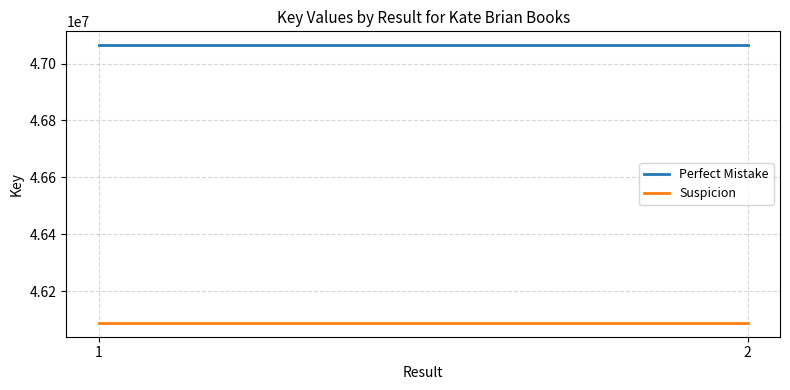

At which category does the chart reach its minimum across all series?

1